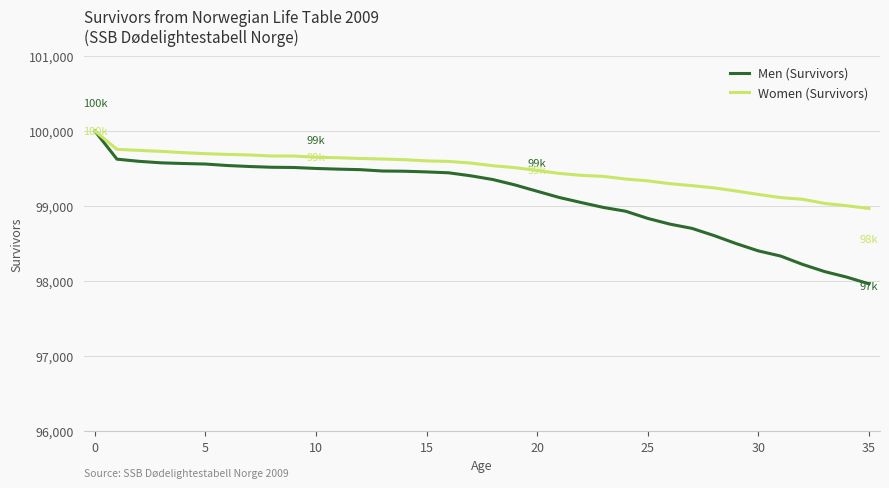

What is the minimum value shown in the chart?

97962